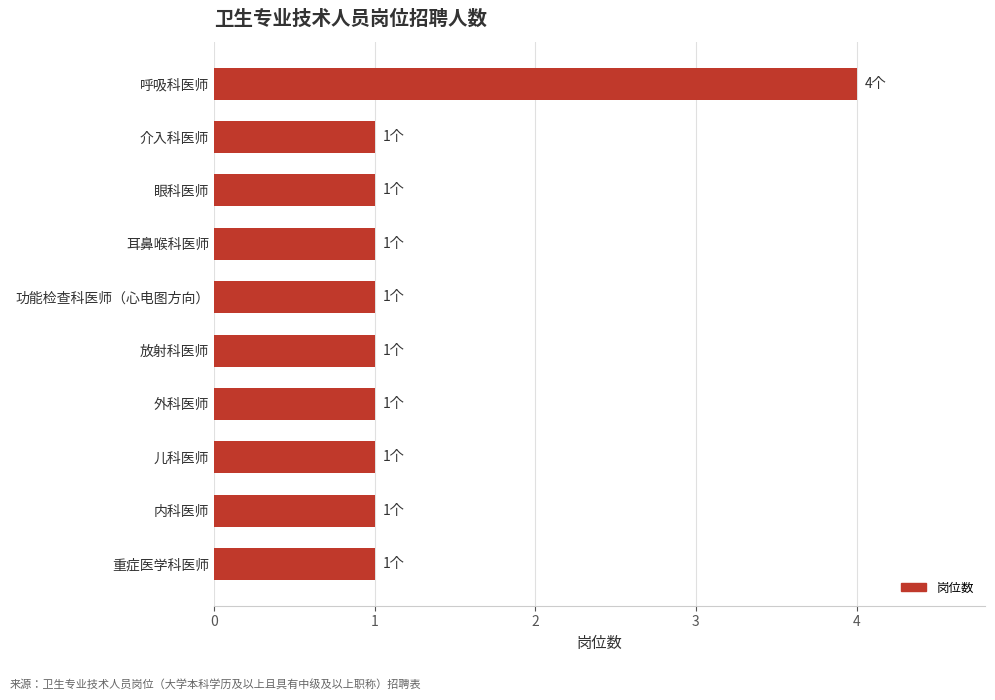

At which category does the chart reach its peak across all series?

呼吸科医师